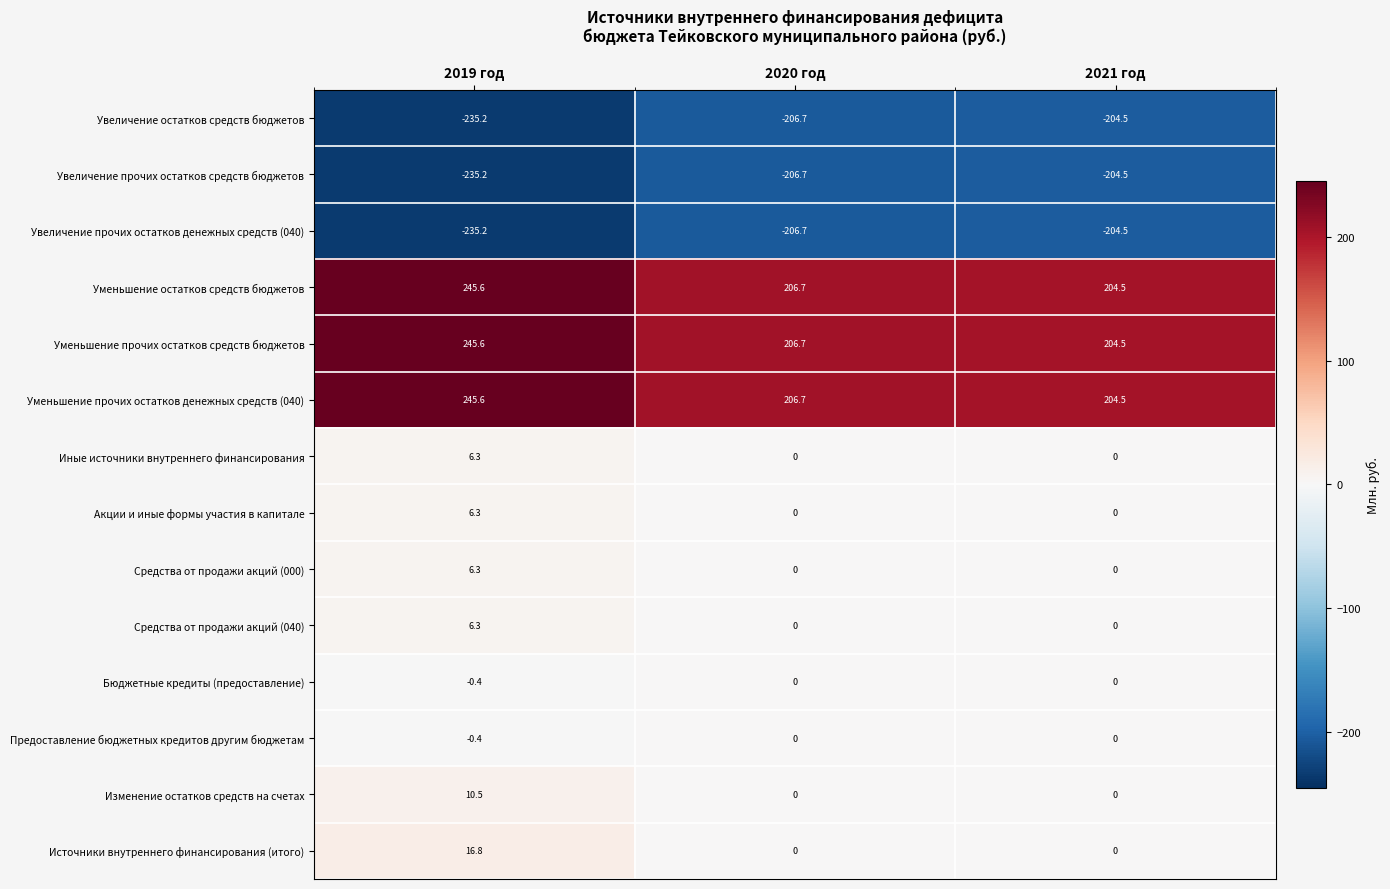

What is the average value of the Иные источники внутреннего финансирования series?

2.1